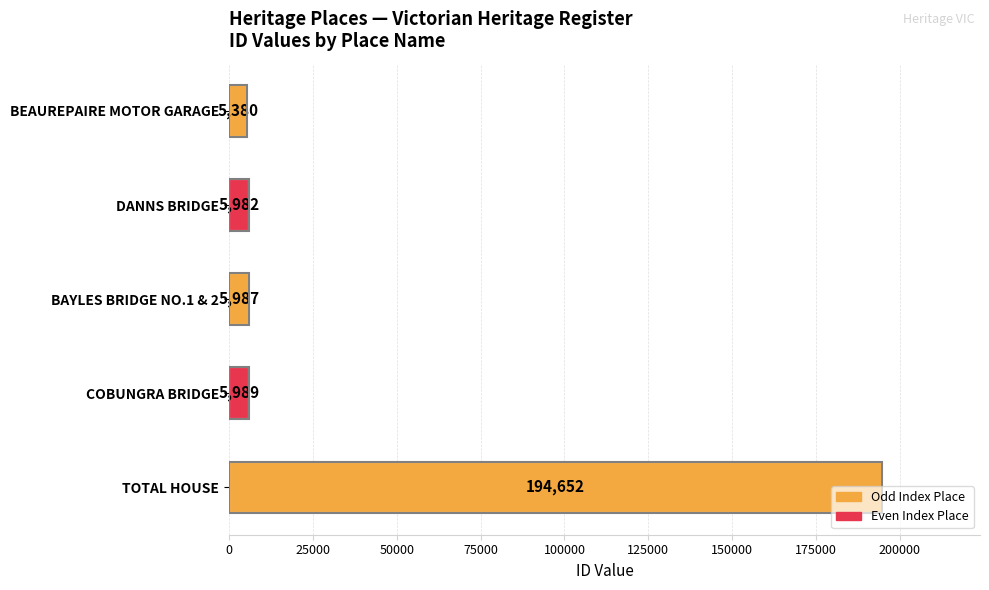

The value at TOTAL HOUSE is 194652. True or false?

True